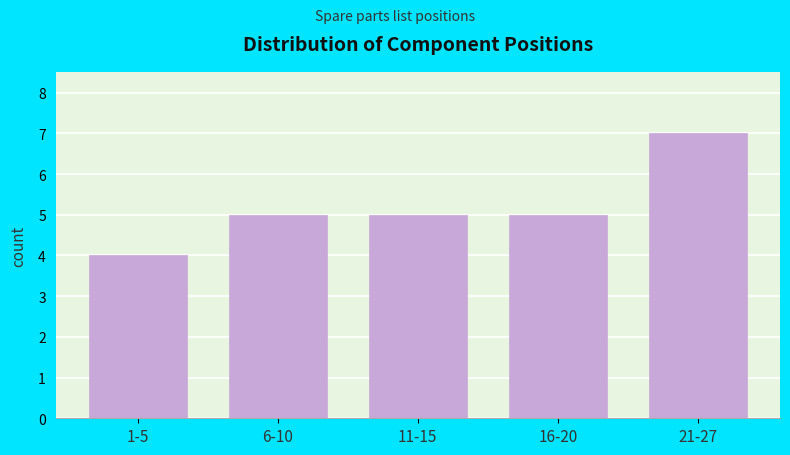

Reading left to right, transcribe all the data shown in this chart.

1-5=4	6-10=5	11-15=5	16-20=5	21-27=7